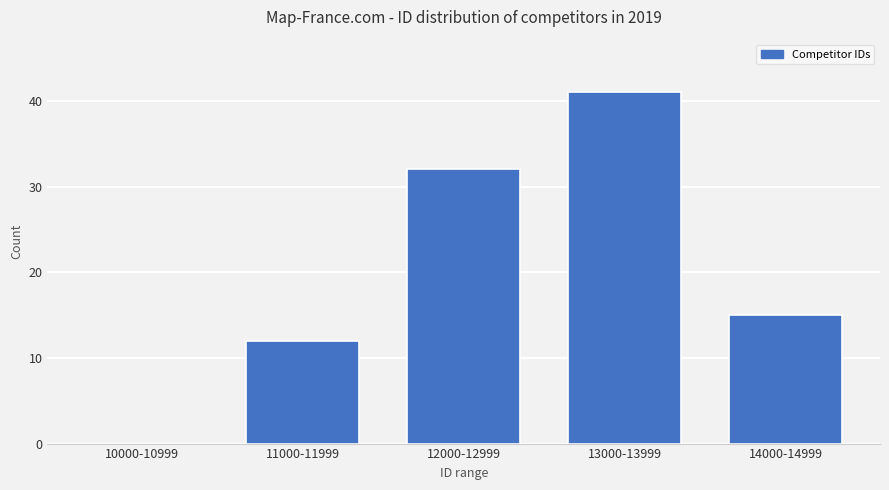

Reading left to right, transcribe all the data shown in this chart.

10000-10999=0	11000-11999=12	12000-12999=32	13000-13999=41	14000-14999=15